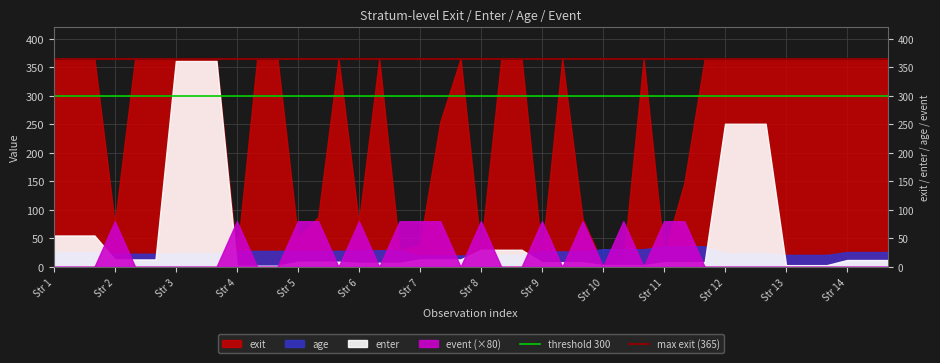

What is the value of the max exit (365) point at the 1st from the left?

365